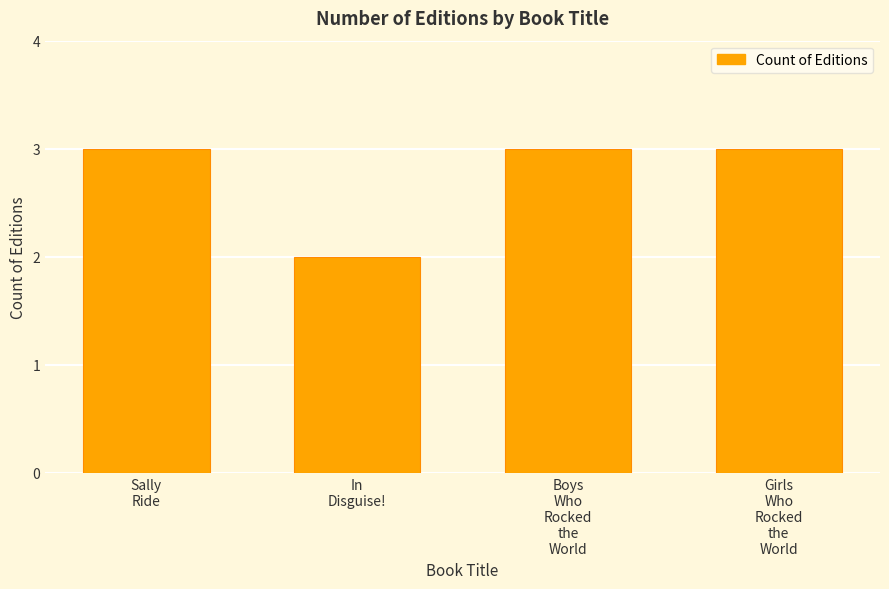

What is the sum of all values?

11